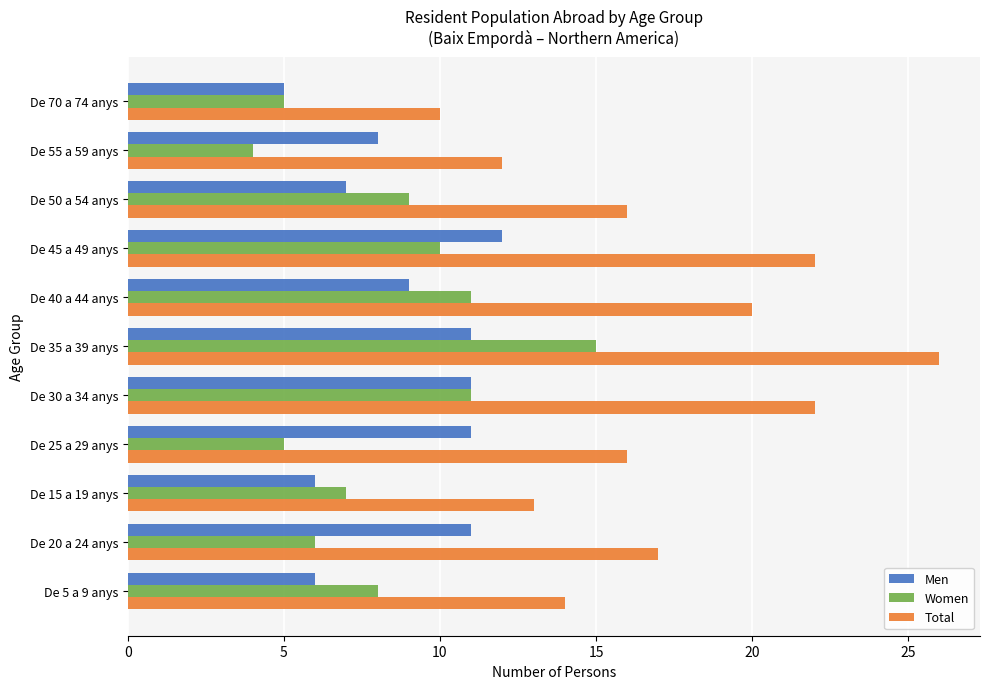

At which category is the sum across all series the highest?

De 35 a 39 anys